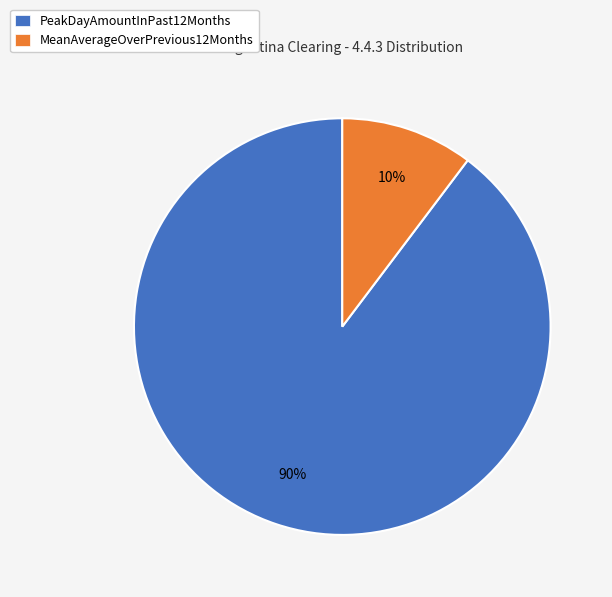

Which slice is the largest?

PeakDayAmountInPast12Months